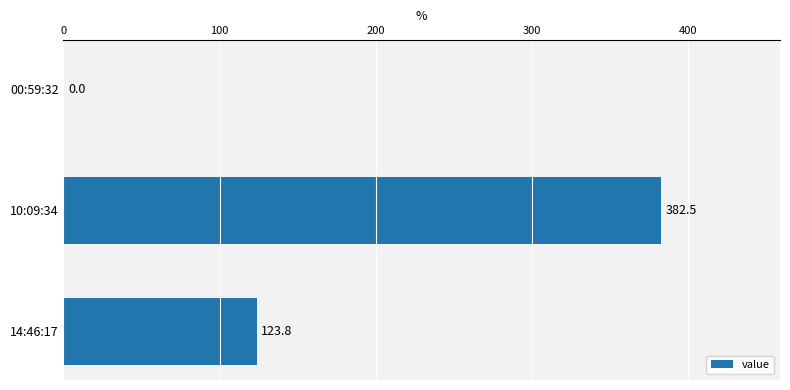

Read the value at 10:09:34.

382.5